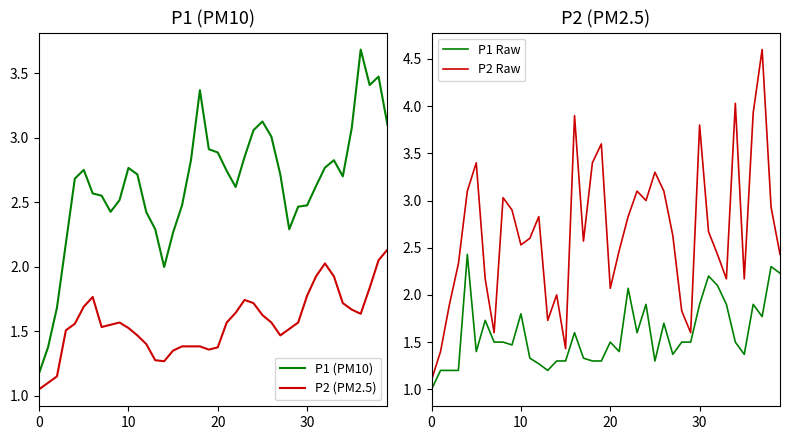

The P1 (PM10) series shows 2.7 at 34. True or false?

True